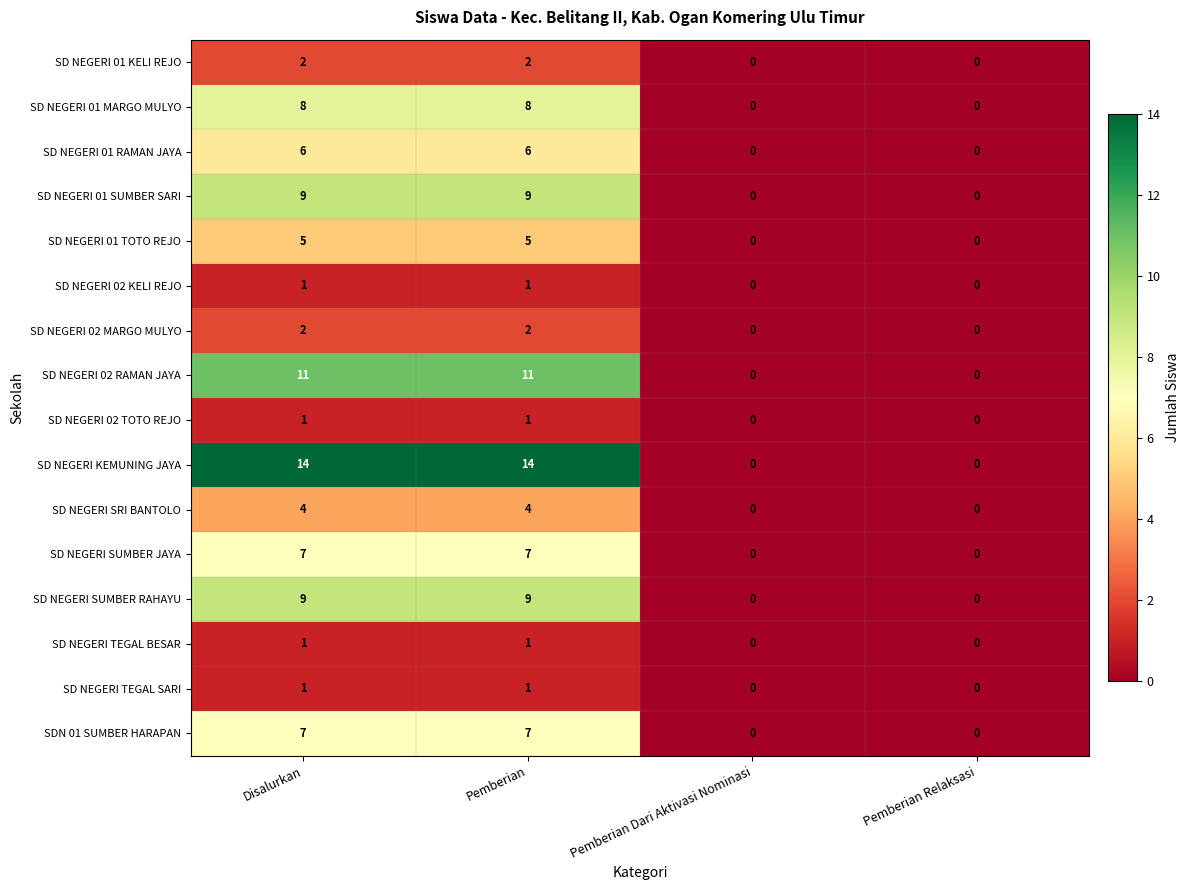

Which series has the widest spread of values?

SD NEGERI KEMUNING JAYA